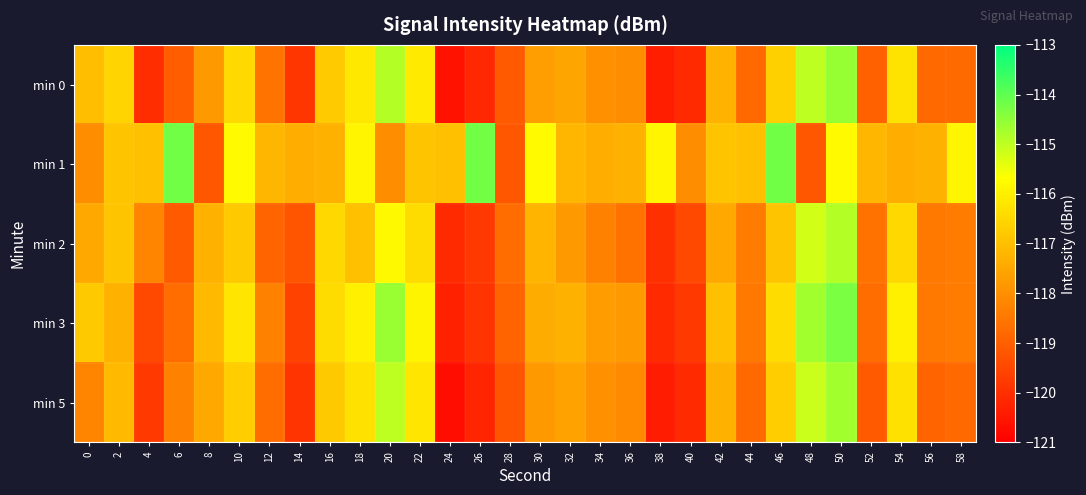

Reading right to left, list all the values displayed in this chart.

min 0: 58=-118.8	56=-118.8	54=-116.2	52=-119.0	50=-114.6	48=-115.0	46=-116.6	44=-118.8	42=-117.3	40=-120.1	38=-120.3	36=-118.1	34=-118.0	32=-117.6	30=-117.7	28=-119.1	26=-120.1	24=-120.6	22=-116.1	20=-114.9	18=-116.1	16=-116.8	14=-119.8	12=-118.6	10=-116.5	8=-117.8	6=-119.0	4=-120.0	2=-116.5	0=-117.0
min 1: 58=-115.9	56=-117.3	54=-117.4	52=-117.2	50=-115.8	48=-119.2	46=-114.2	44=-117.0	42=-116.9	40=-118.1	38=-115.9	36=-117.3	34=-117.4	32=-117.2	30=-115.8	28=-119.2	26=-114.2	24=-117.0	22=-116.9	20=-118.1	18=-115.9	16=-117.3	14=-117.4	12=-117.2	10=-115.8	8=-119.2	6=-114.2	4=-117.0	2=-116.9	0=-118.1
min 2: 58=-118.4	56=-118.5	54=-116.5	52=-118.6	50=-114.9	48=-115.2	46=-116.9	44=-118.4	42=-117.5	40=-119.5	38=-120.0	36=-118.6	34=-118.3	32=-117.8	30=-117.2	28=-118.7	26=-119.8	24=-120.1	22=-116.4	20=-115.8	18=-117.0	16=-116.5	14=-119.2	12=-118.9	10=-116.8	8=-117.3	6=-119.1	4=-118.2	2=-116.9	0=-117.5
min 3: 58=-118.4	56=-118.5	54=-116.0	52=-118.7	50=-114.3	48=-114.7	46=-116.4	44=-118.5	42=-117.0	40=-119.8	38=-120.1	36=-117.8	34=-117.7	32=-117.3	30=-117.4	28=-118.9	26=-119.9	24=-120.3	22=-115.9	20=-114.6	18=-116.0	16=-116.4	14=-119.6	12=-118.3	10=-116.2	8=-117.1	6=-118.7	4=-119.5	2=-117.3	0=-116.8
min 5: 58=-118.8	56=-118.9	54=-116.3	52=-119.1	50=-114.7	48=-115.1	46=-116.7	44=-118.8	42=-117.3	40=-120.1	38=-120.4	36=-118.1	34=-118.0	32=-117.6	30=-117.8	28=-119.2	26=-120.2	24=-120.7	22=-116.2	20=-115.0	18=-116.3	16=-116.8	14=-119.9	12=-118.7	10=-116.7	8=-117.5	6=-118.3	4=-119.8	2=-117.1	0=-118.2